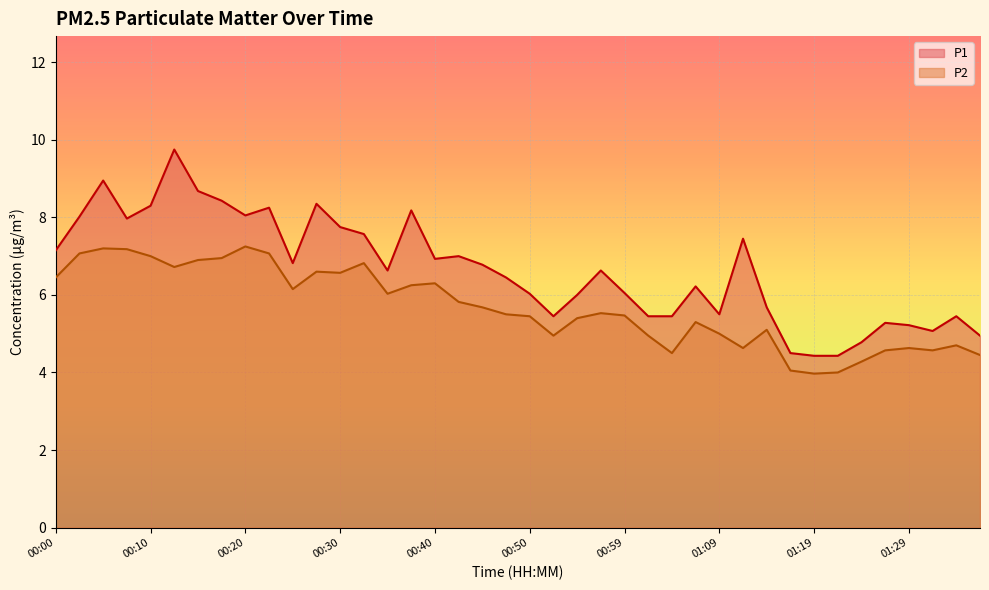

Is it true that P1 equals 6.0 at 00:59?

True